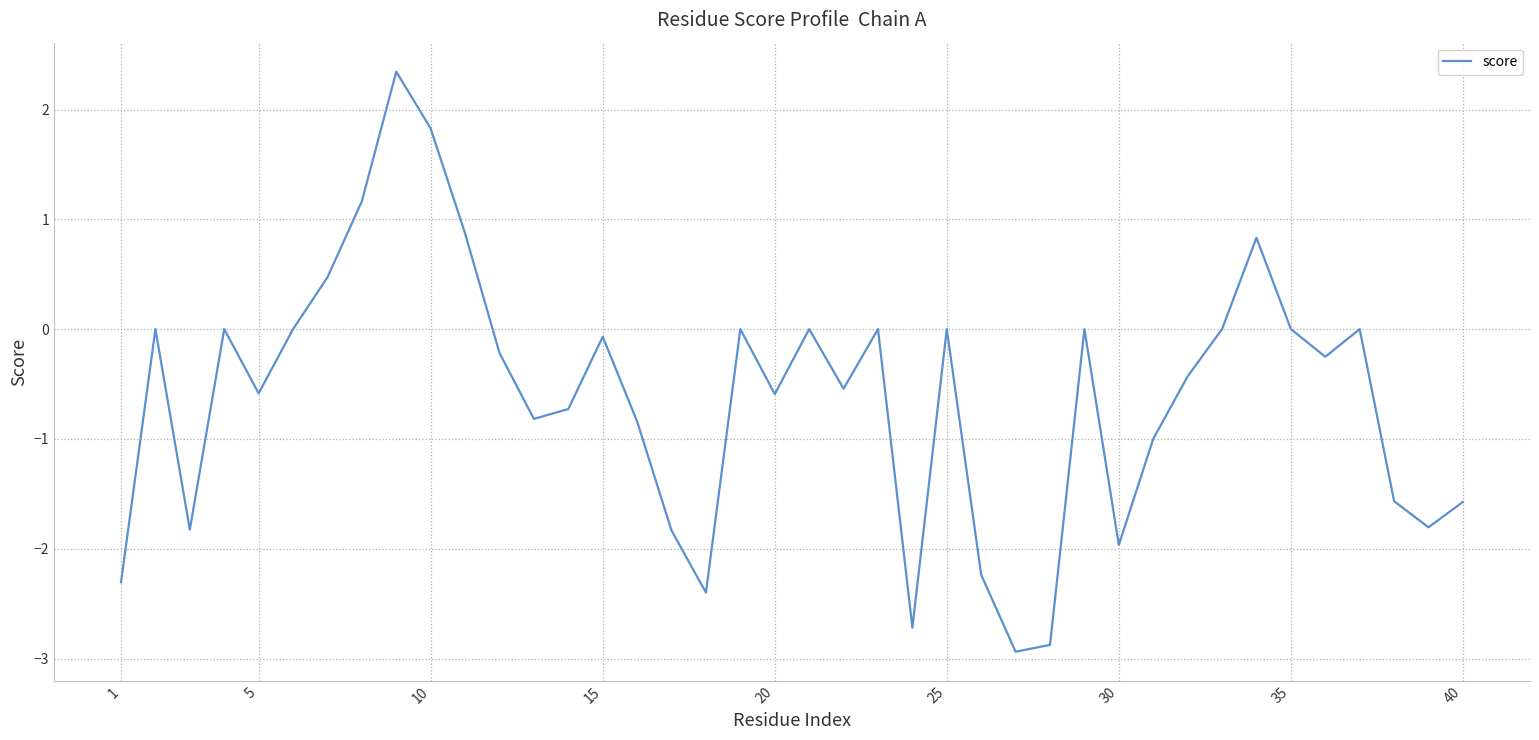

How many lines are shown in the chart?

1